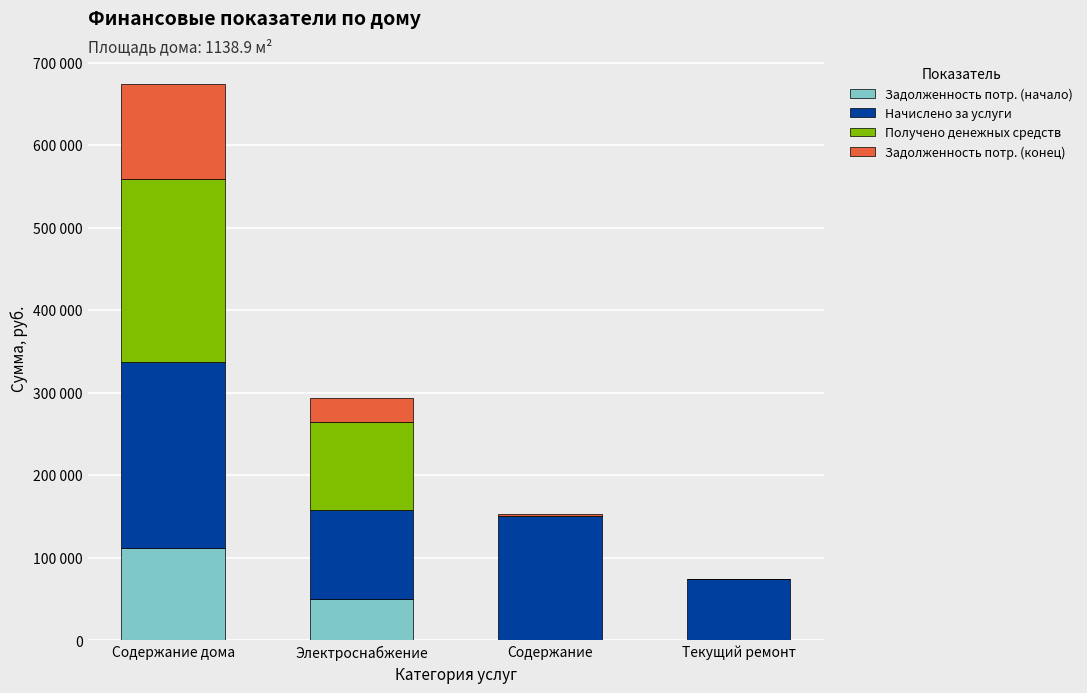

Does the chart contain stacked bars?

Yes